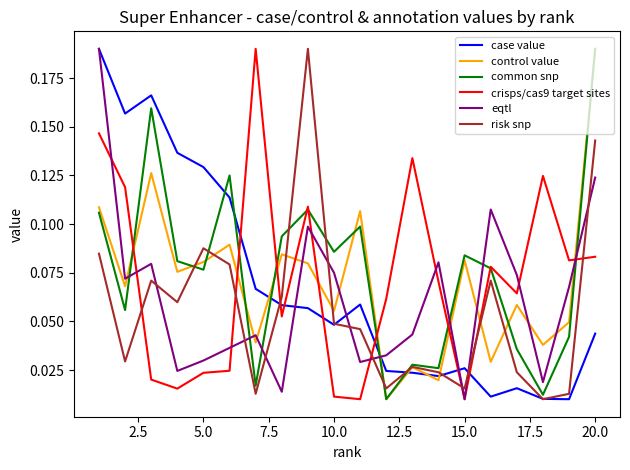

Which series ends up on top after the final intersection of common snp and case value?

common snp